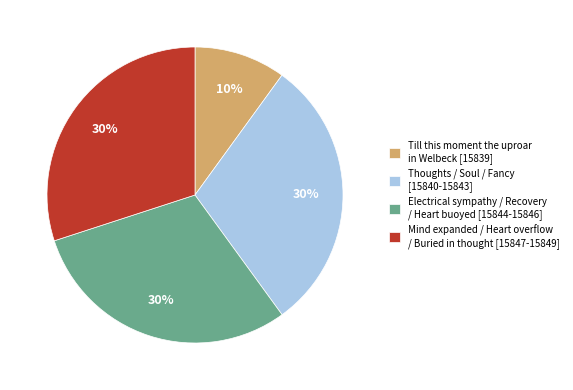

Is the sum of Electrical sympathy / Recovery / Heart buoyed [15844-15846] and Thoughts / Soul / Fancy [15840-15843] greater than half?

Yes